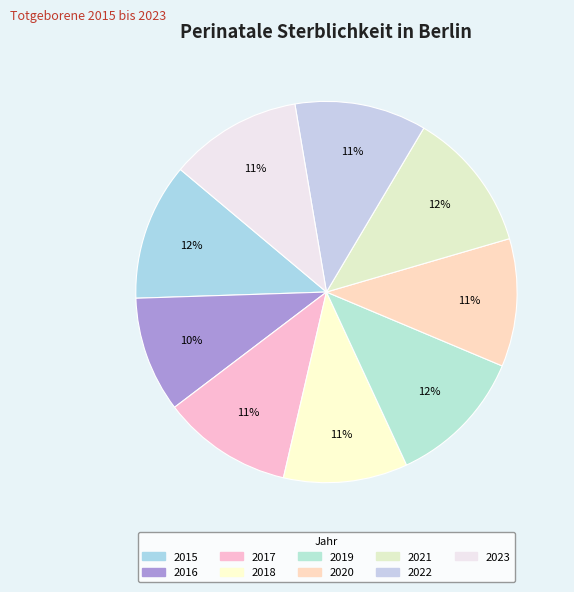

Count the number of slices in the pie.

9